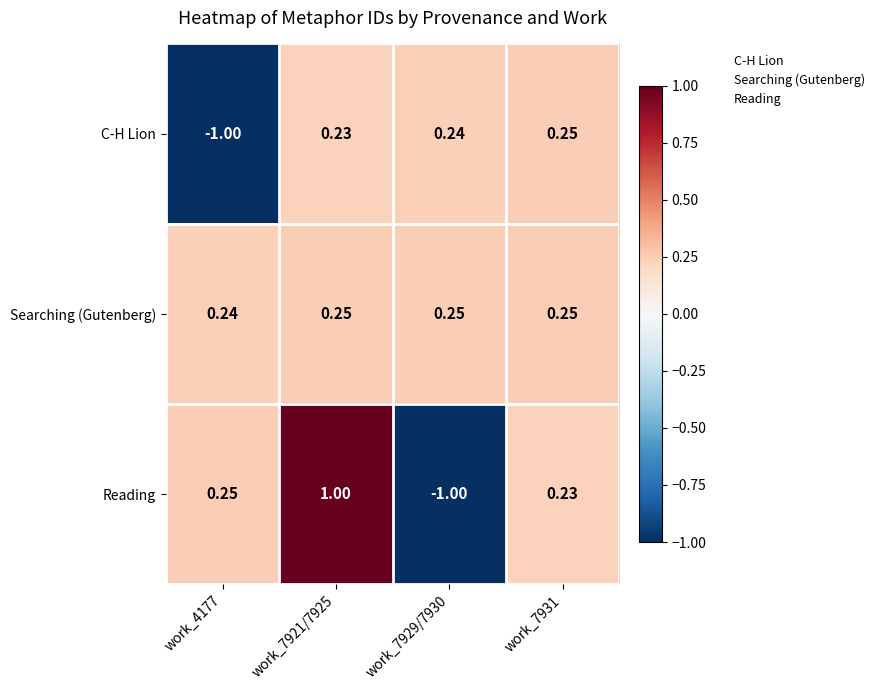

Is the value of Reading at work_7921/7925 greater than the value of C-H Lion at work_7921/7925?

Yes